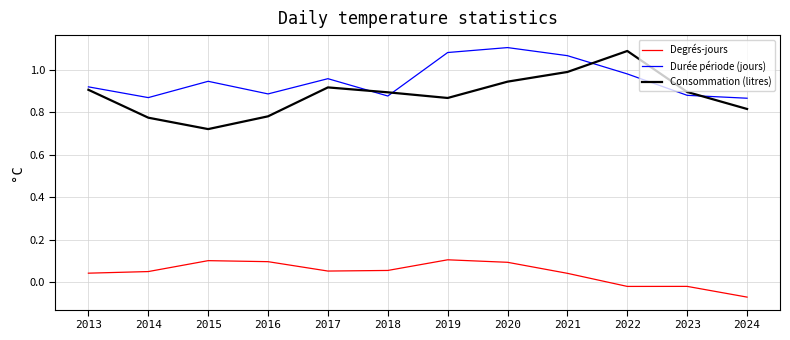

Where does the Degrés-jours series first go above 0?

2013